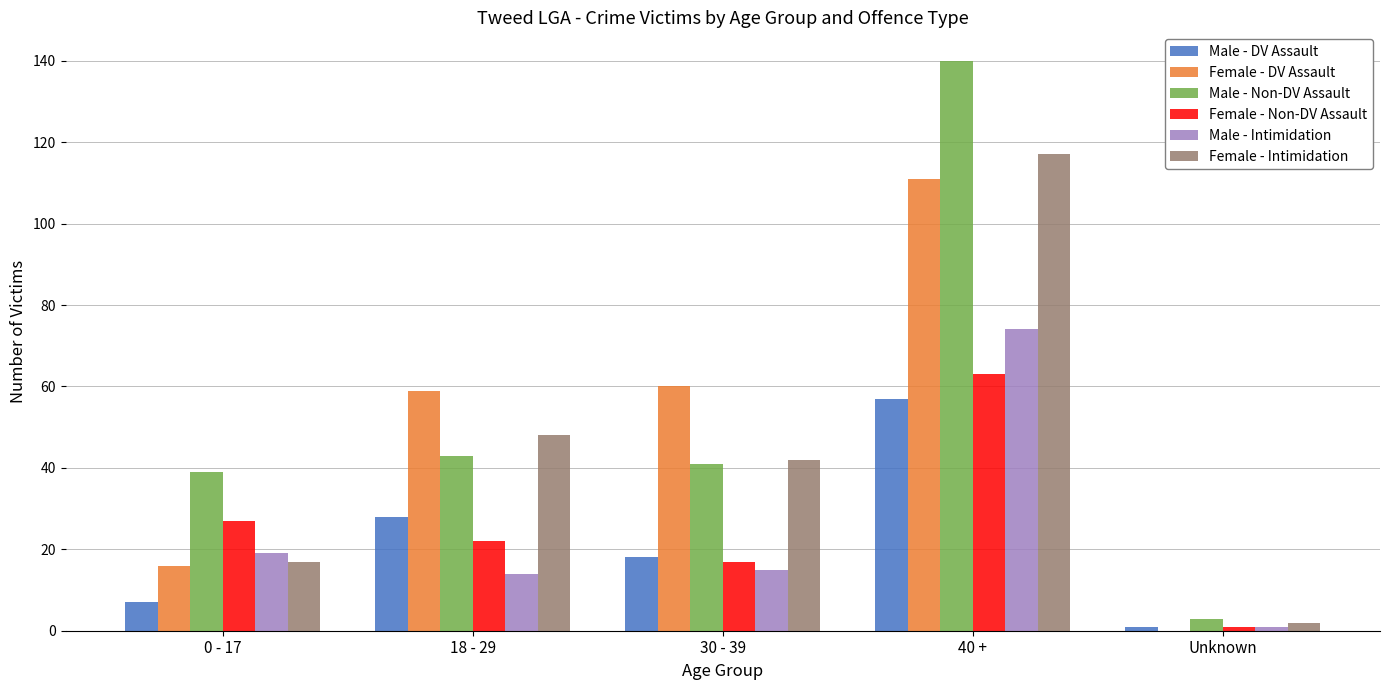

Does the chart contain stacked bars?

No